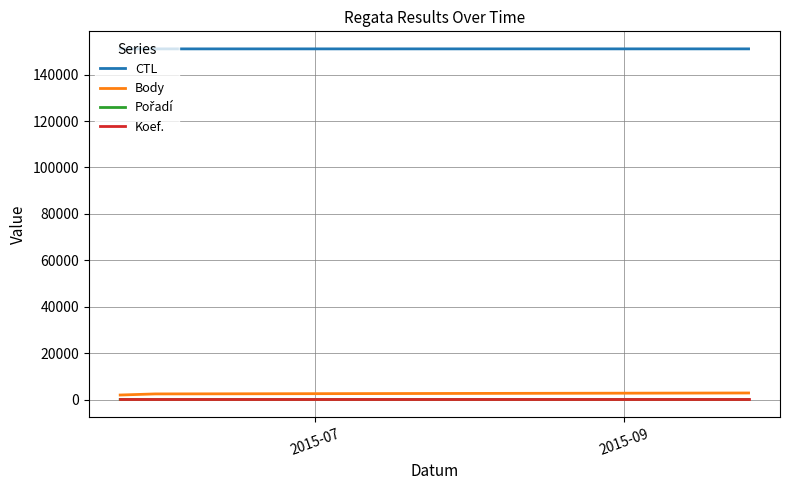

What is the difference between the second highest and minimum values in the Body series?

468